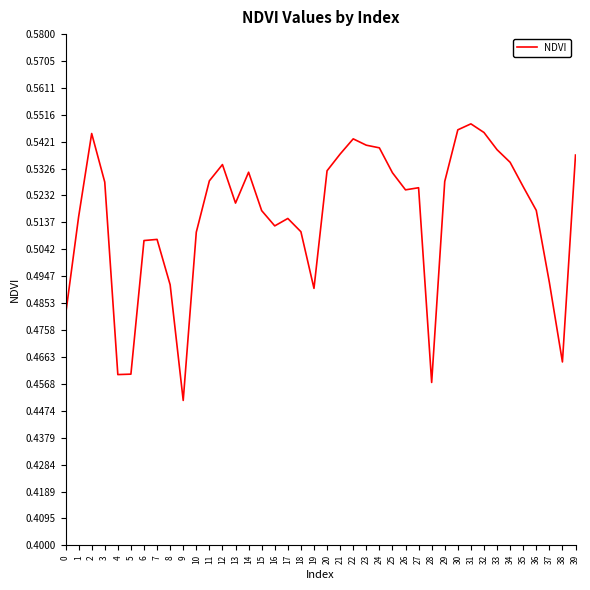

How many lines are shown in the chart?

1